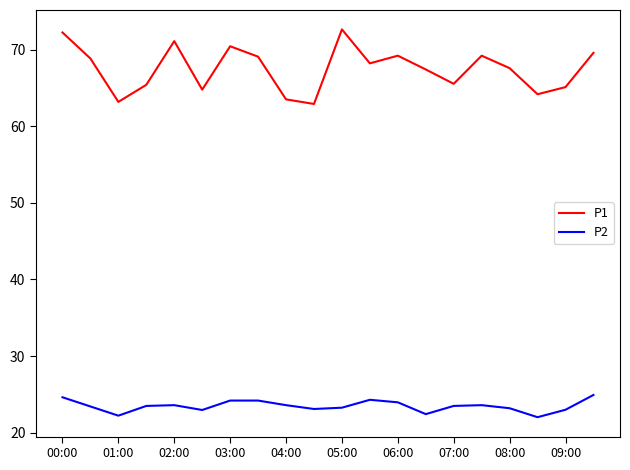

True or false: P2 and P1 cross at least once.

False